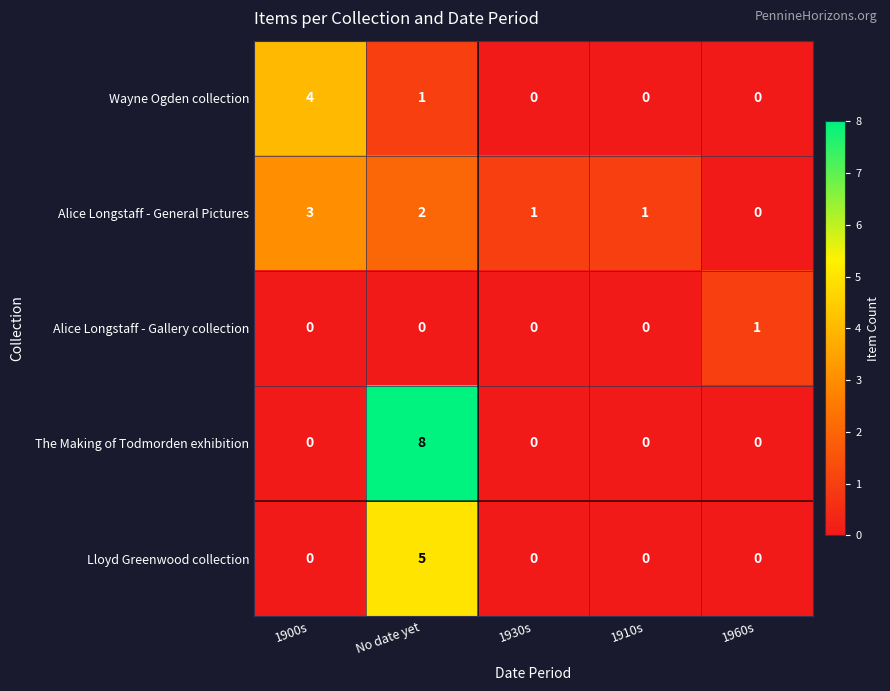

Reading left to right, list all the values displayed in this chart.

Wayne Ogden collection: 1900s=4	No date yet=1	1930s=0	1910s=0	1960s=0
Alice Longstaff - General Pictures: 1900s=3	No date yet=2	1930s=1	1910s=1	1960s=0
Alice Longstaff - Gallery collection: 1900s=0	No date yet=0	1930s=0	1910s=0	1960s=1
The Making of Todmorden exhibition: 1900s=0	No date yet=8	1930s=0	1910s=0	1960s=0
Lloyd Greenwood collection: 1900s=0	No date yet=5	1930s=0	1910s=0	1960s=0